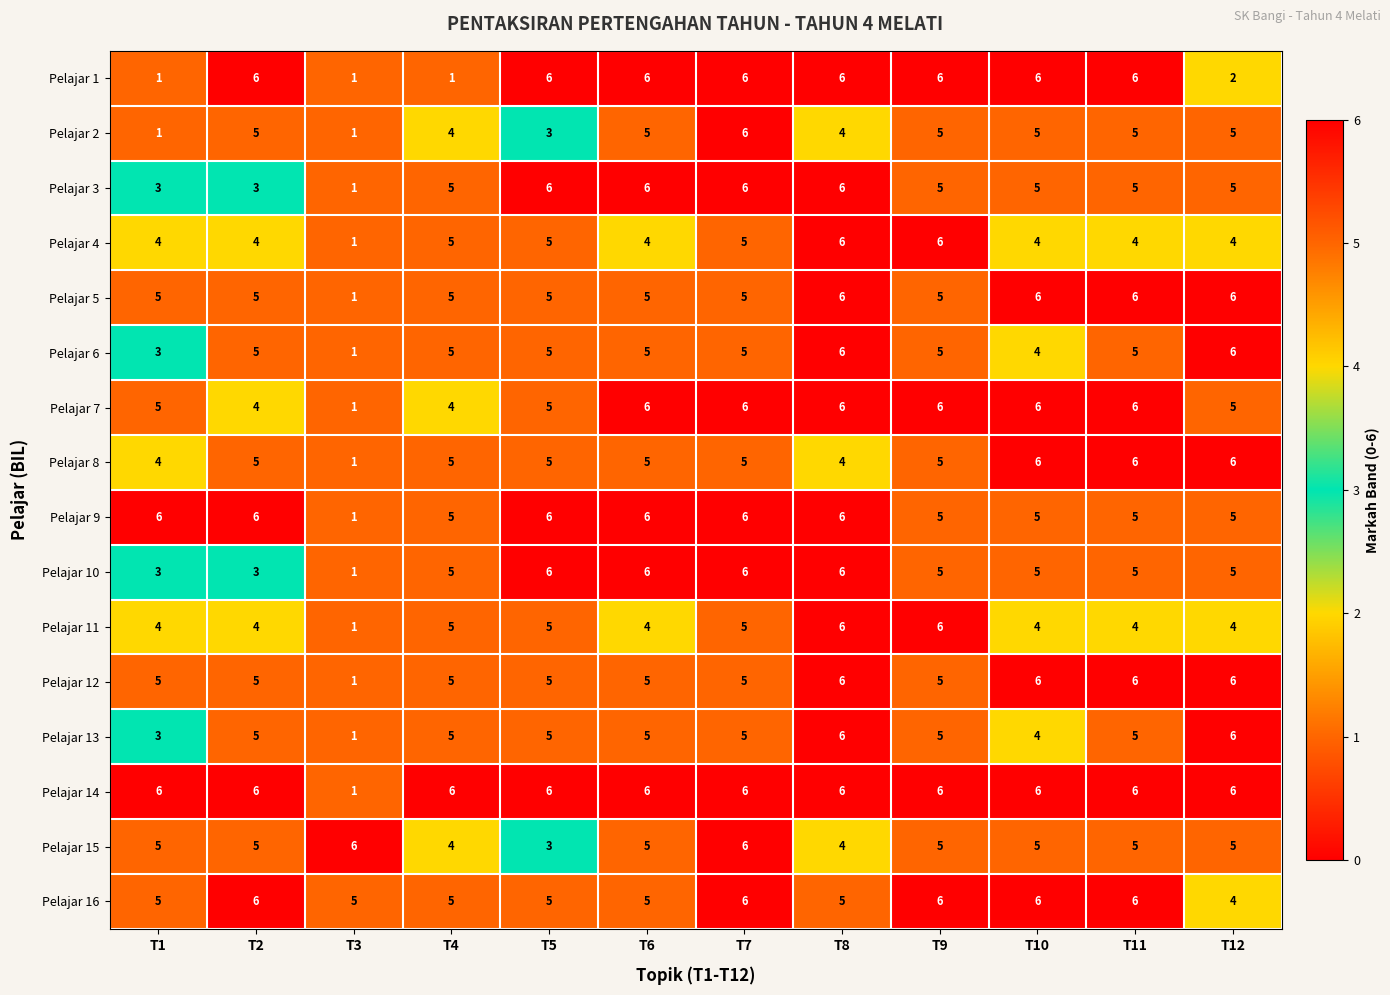

Which series changed the most between T1 and T5?

Pelajar 1